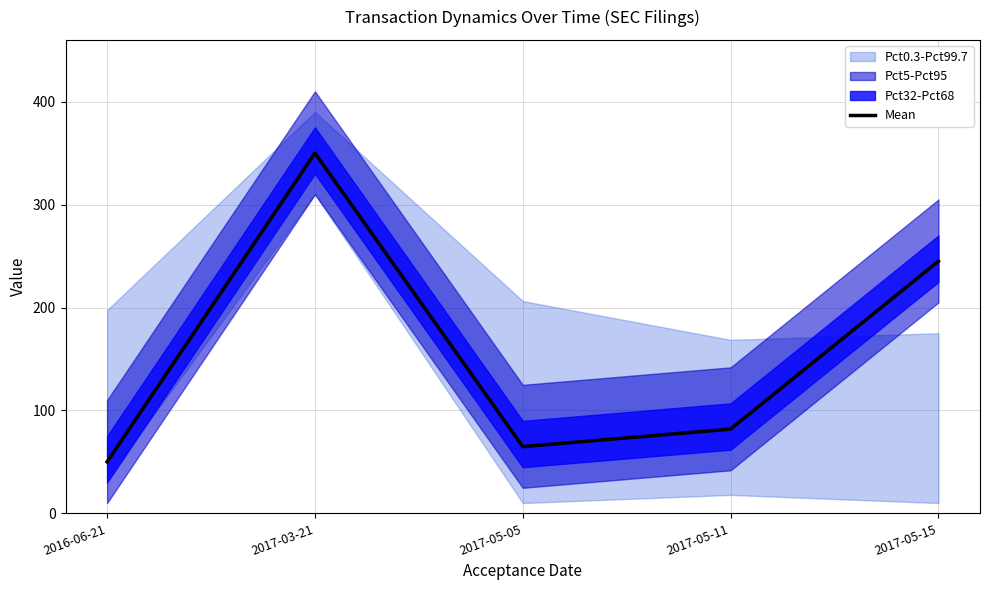

List the labels in order of value, largest first.

2017-03-21, 2017-05-15, 2017-05-11, 2017-05-05, 2016-06-21